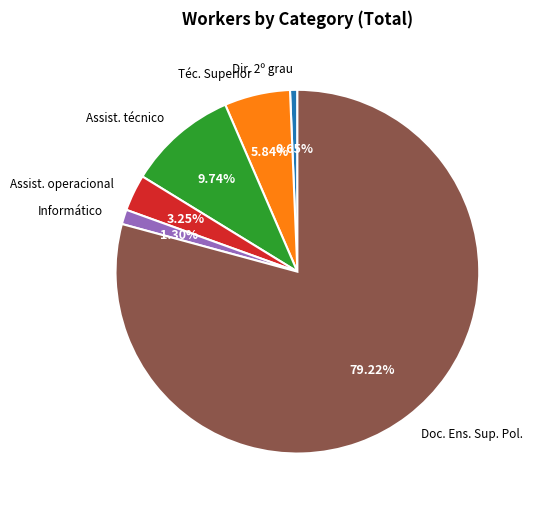

Which category accounts for the majority?

Doc. Ens. Sup. Pol.